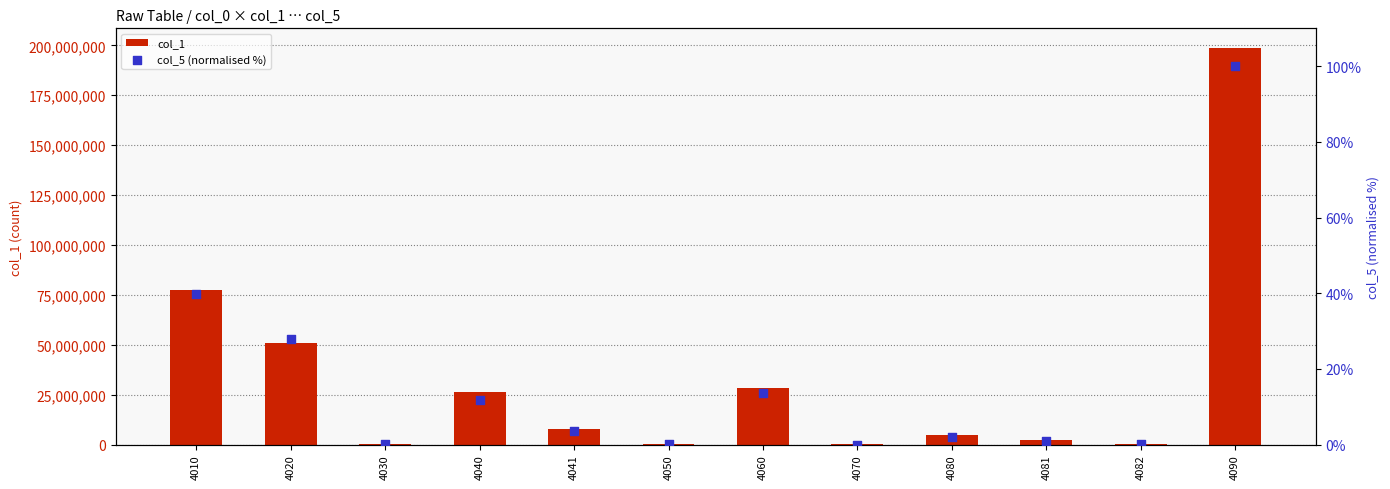

Which series contains the highest Y value?

col_1